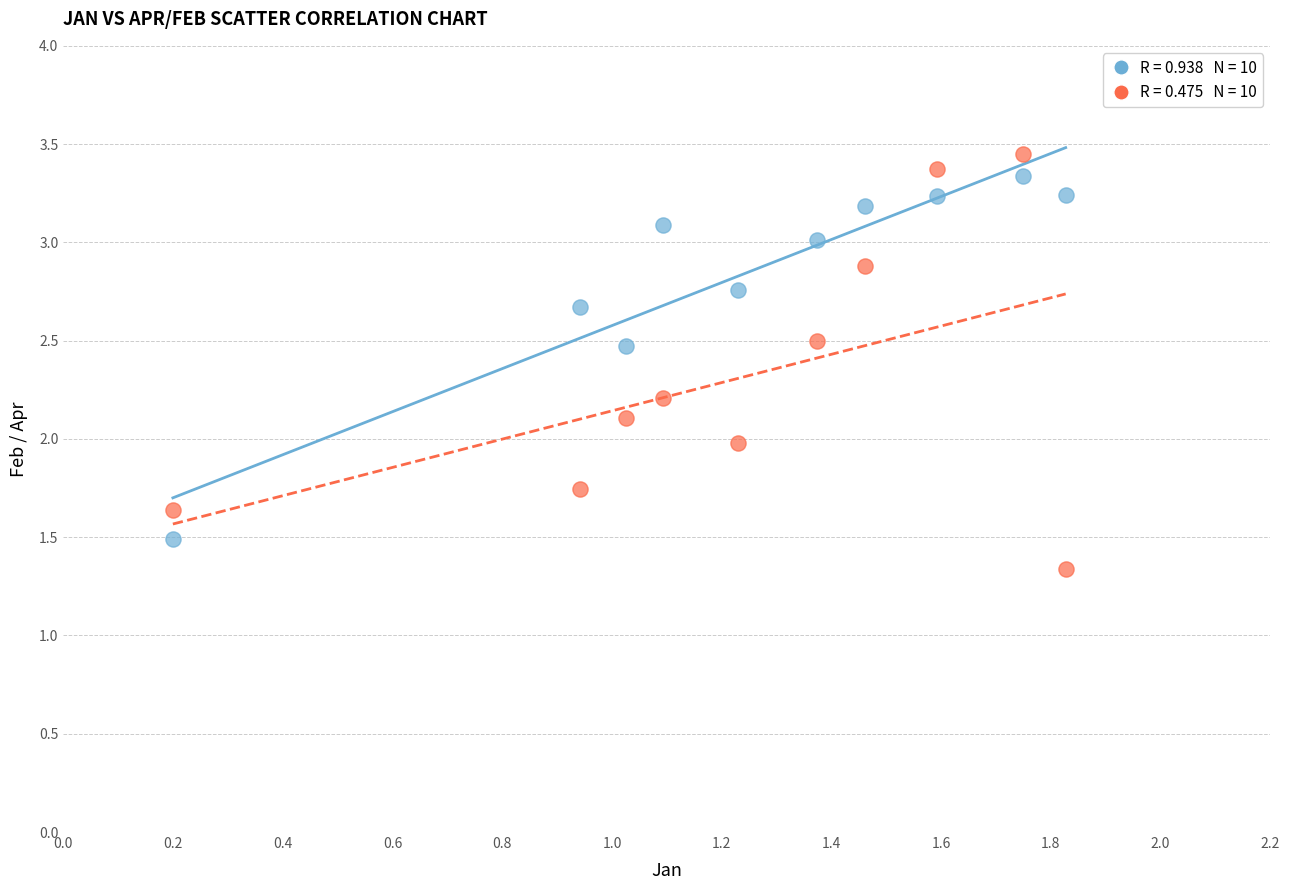

Across all data points, what is the range of Y values (max minus min)?

2.1